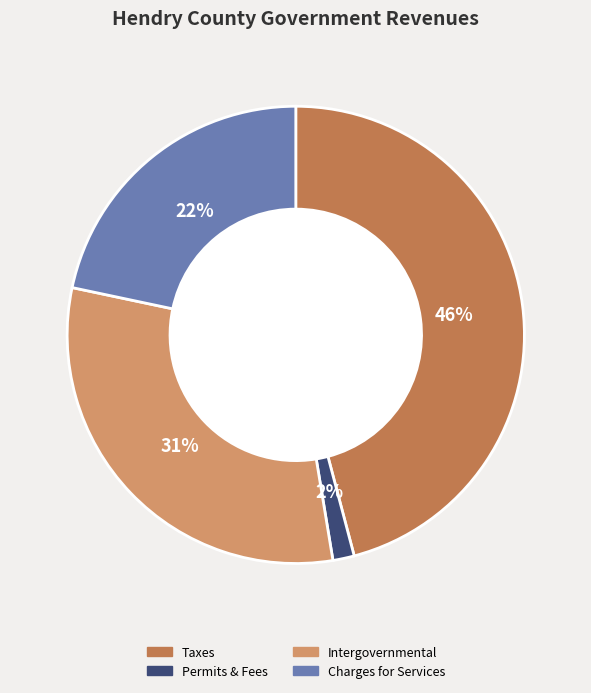

To the nearest percent, what is the average slice percentage?

25%